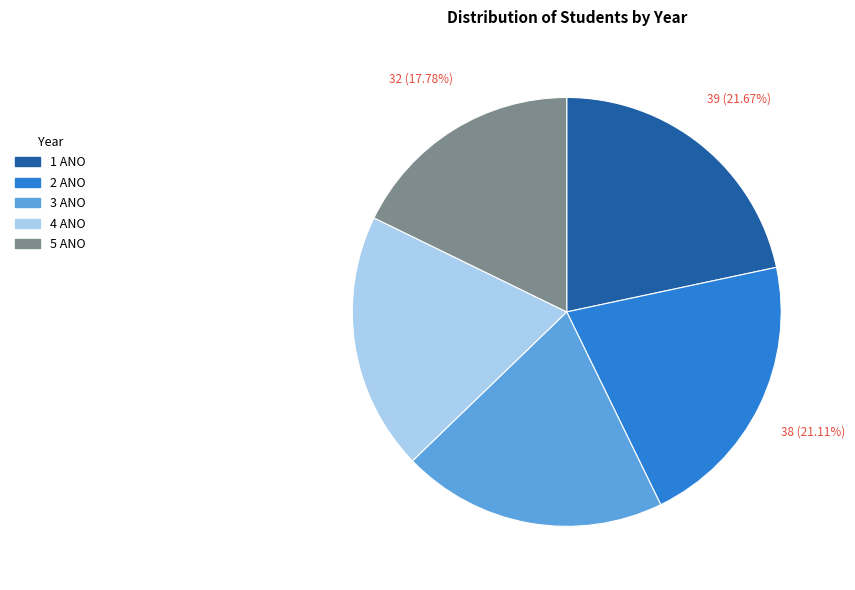

Is there a majority slice in this chart?

No